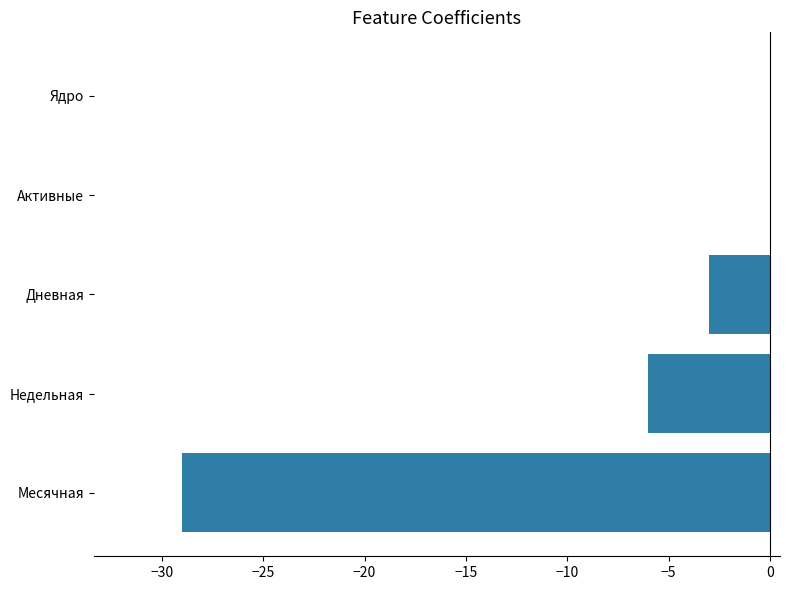

Where is the data nearest to the value -14?

Недельная